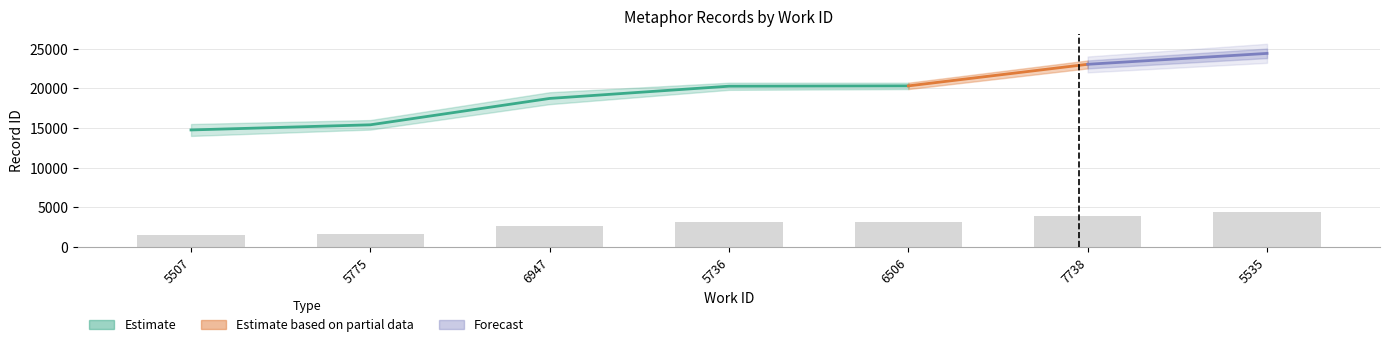

Is it true that the value at 6506 is 3139.5?

True